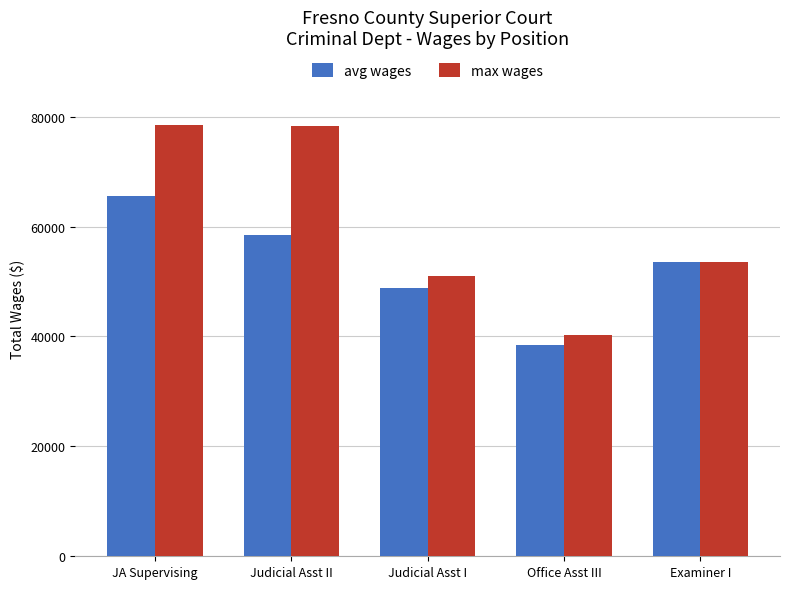

What are all the series names shown in the legend?

avg wages, max wages